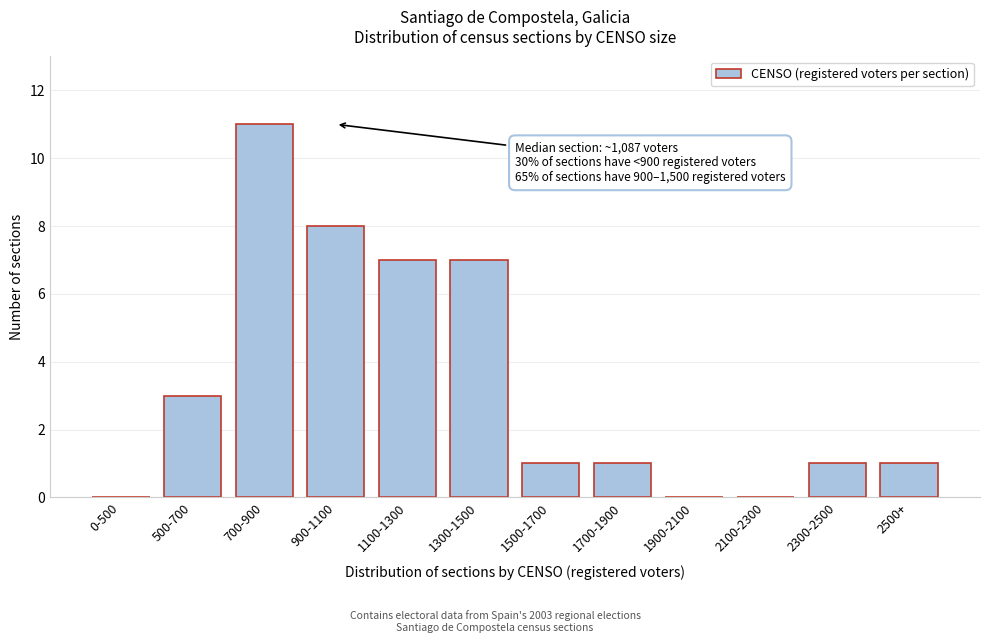

Reading left to right, what are all the values shown in this chart?

0-500=0	500-700=3	700-900=11	900-1100=8	1100-1300=7	1300-1500=7	1500-1700=1	1700-1900=1	1900-2100=0	2100-2300=0	2300-2500=1	2500+=1